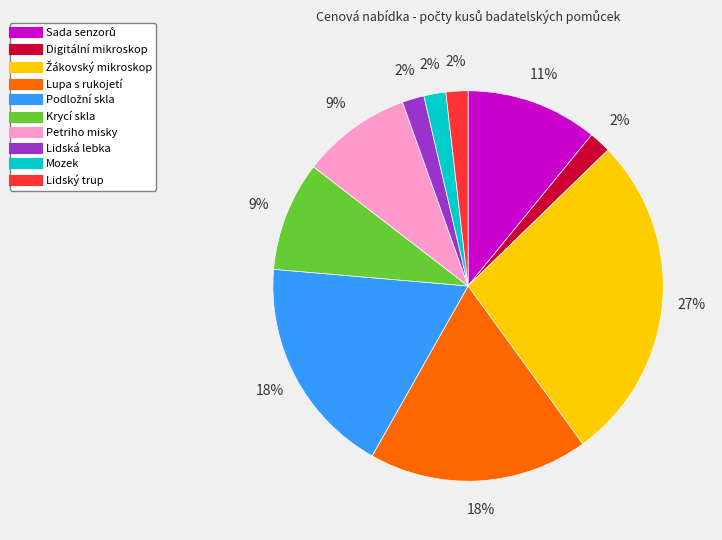

Do Digitální mikroskop and Petriho misky together represent more than half of the pie?

No